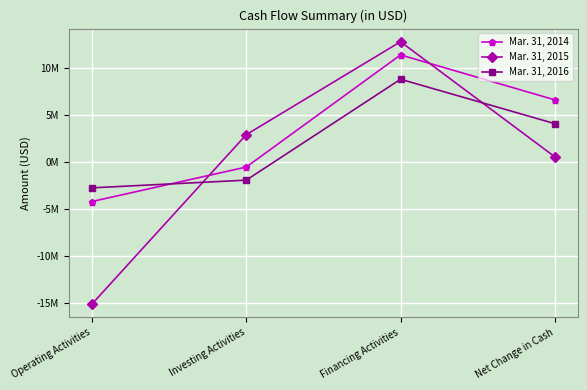

What is the label of the 1st point from the right?

Net Change in Cash